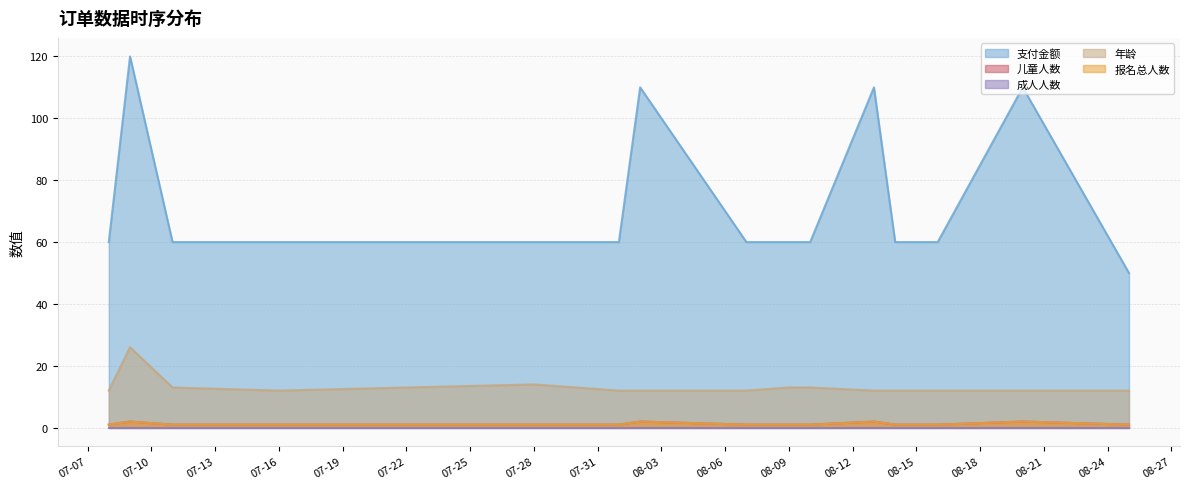

Rank the series at 2023-08-16 from highest to lowest value.

支付金额, 年龄, 儿童人数, 报名总人数, 成人人数